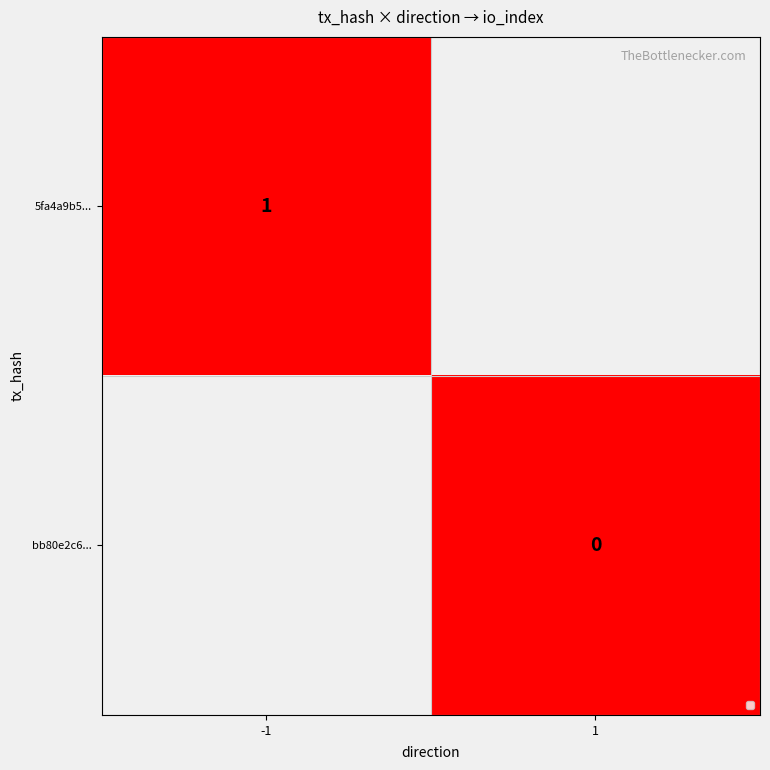

What is the greatest value displayed?

1.0